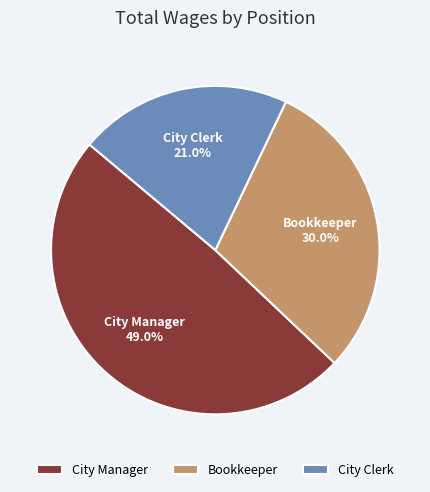

Rank the categories by value from highest to lowest.

City Manager, Bookkeeper, City Clerk